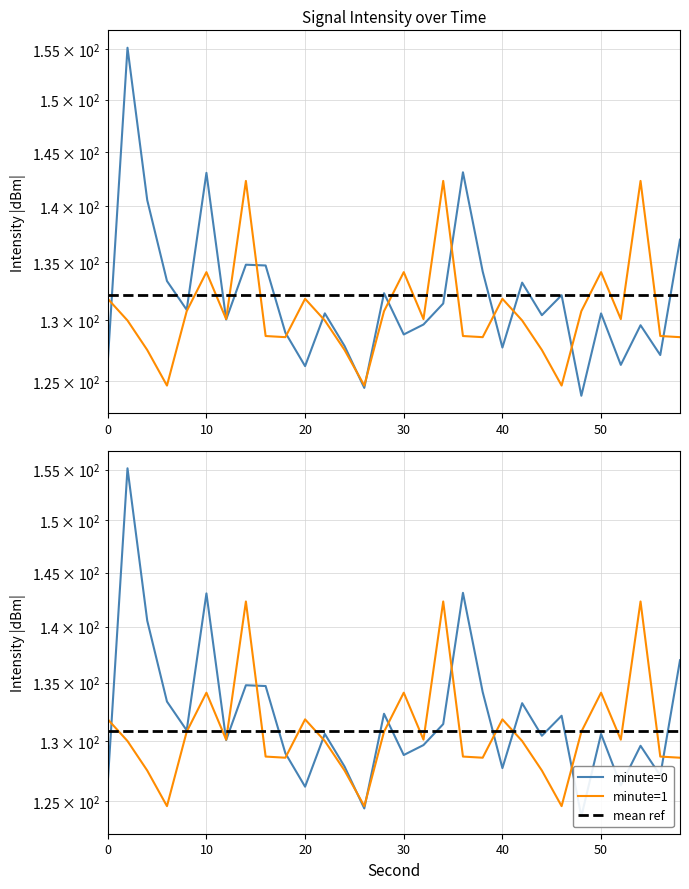

Reading left to right, extract all data points from this chart.

minute=0: 0=126.5	2=155.1	4=140.5	6=133.4	8=130.9	10=143.0	12=130.1	14=134.8	16=134.7	18=129.0	20=126.2	22=130.6	24=127.9	26=124.4	28=132.3	30=128.8	32=129.6	34=131.4	36=143.1	38=134.2	40=127.7	42=133.2	44=130.4	46=132.1	48=123.8	50=130.6	52=126.3	54=129.6	56=127.1	58=137.0
minute=1: 0=131.8	2=130.0	4=127.5	6=124.6	8=130.8	10=134.1	12=130.1	14=142.3	16=128.7	18=128.6	20=131.8	22=130.0	24=127.5	26=124.6	28=130.8	30=134.1	32=130.1	34=142.3	36=128.7	38=128.6	40=131.8	42=130.0	44=127.5	46=124.6	48=130.8	50=134.1	52=130.1	54=142.3	56=128.7	58=128.6